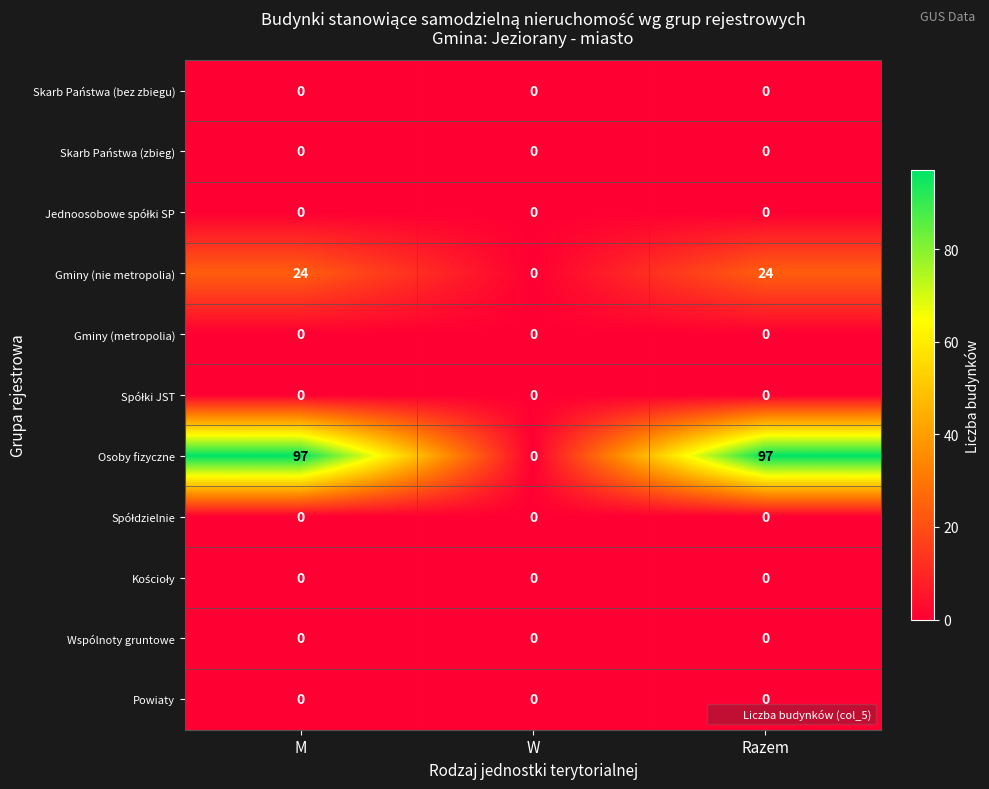

Which series has the largest range (max minus min)?

Osoby fizyczne